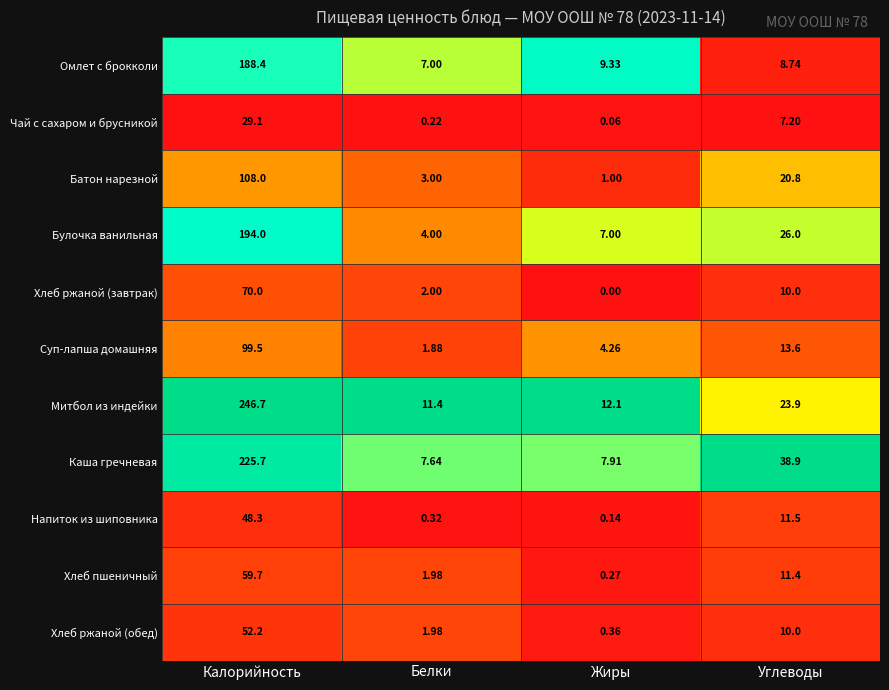

Is the value of Хлеб пшеничный at Жиры greater than the value of Хлеб ржаной (обед) at Углеводы?

No